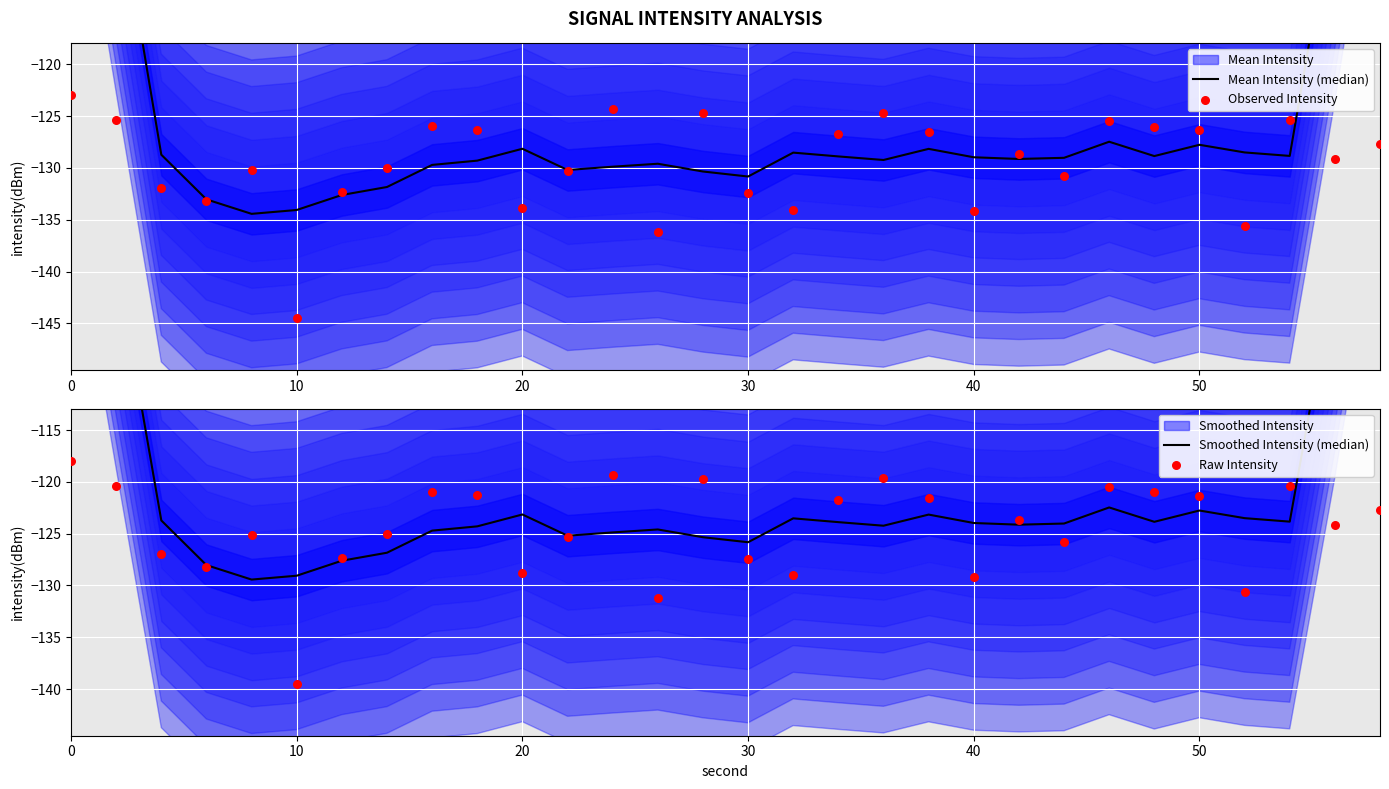

At how many categories does at least one series exceed -122?

15